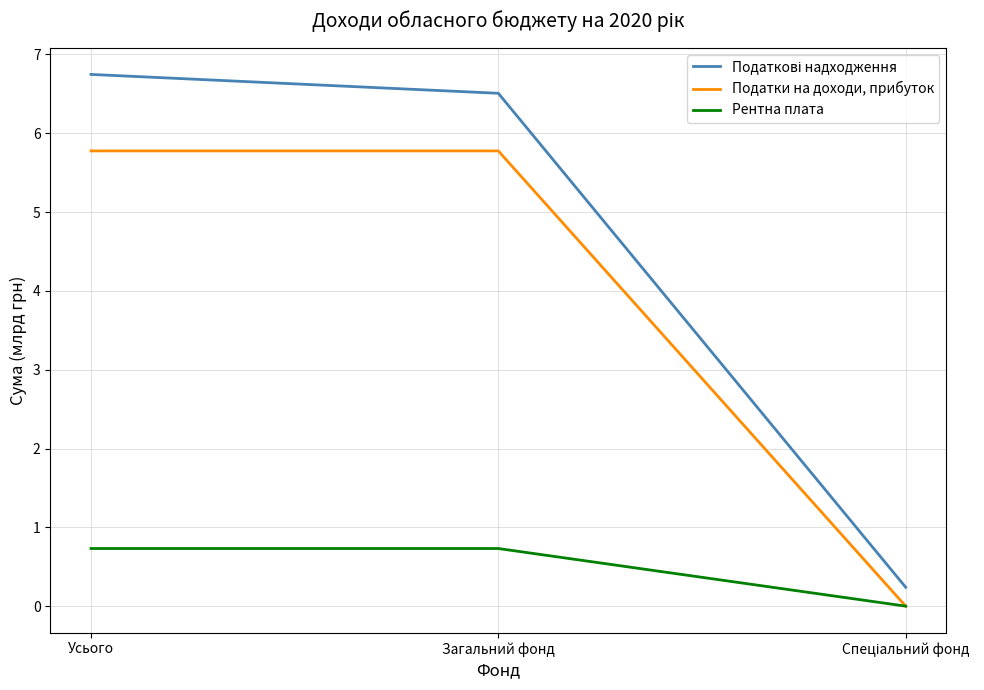

What is the difference between the highest and lowest values at Загальний фонд?

5.8